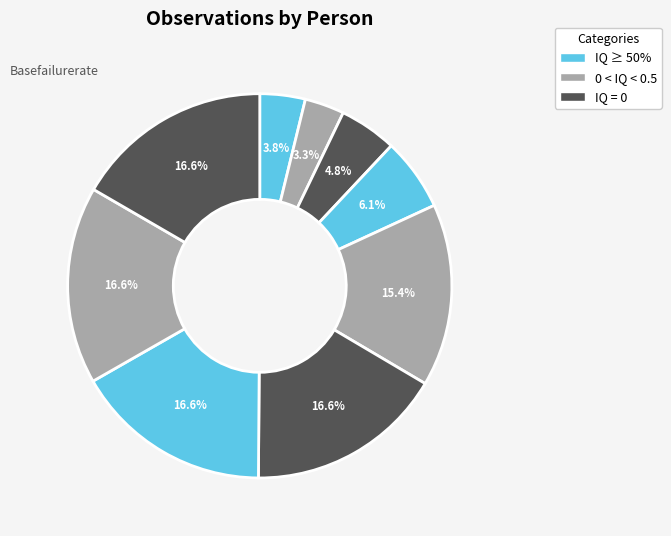

Which slice is the largest?

Hasbullah Nst (2756)